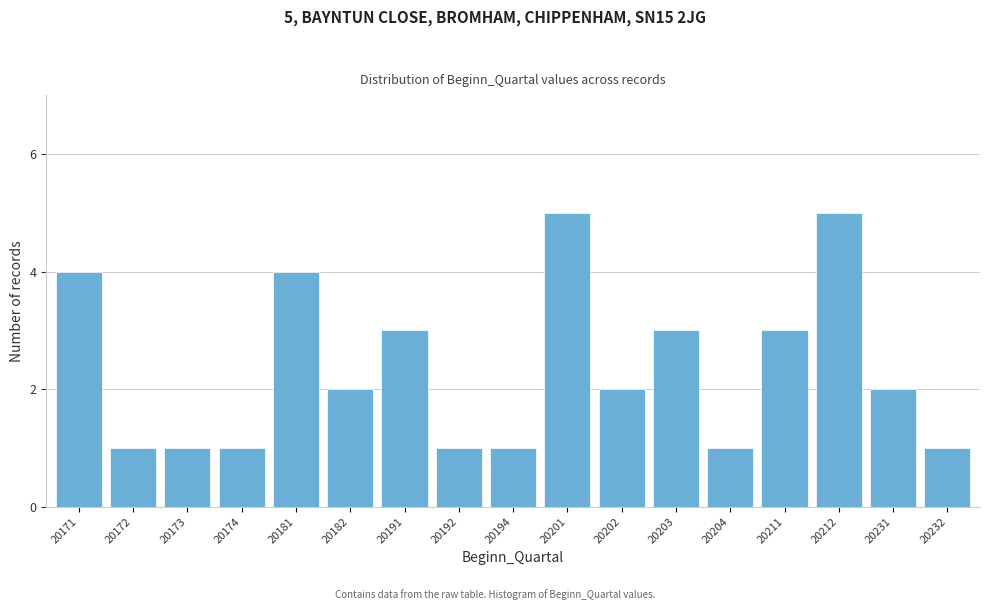

Reading left to right, list all the values displayed in this chart.

20171=4	20172=1	20173=1	20174=1	20181=4	20182=2	20191=3	20192=1	20194=1	20201=5	20202=2	20203=3	20204=1	20211=3	20212=5	20231=2	20232=1